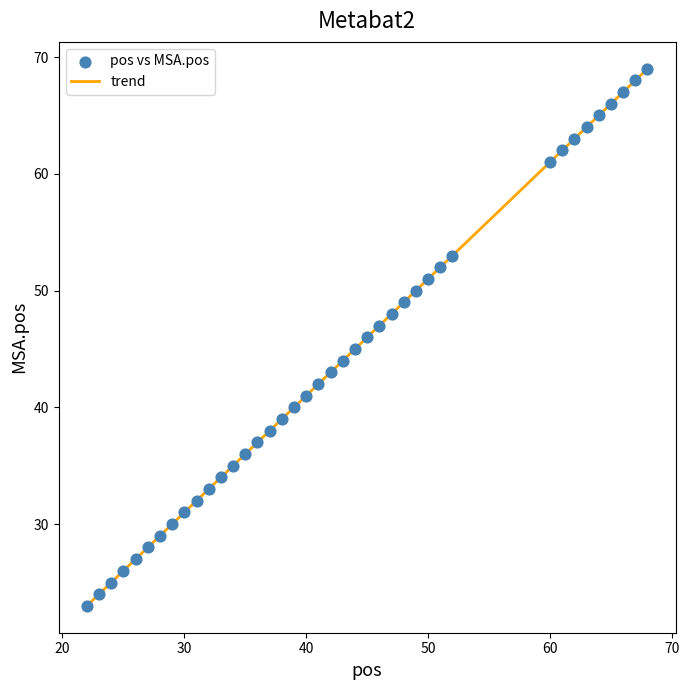

What is the greatest value displayed?

69